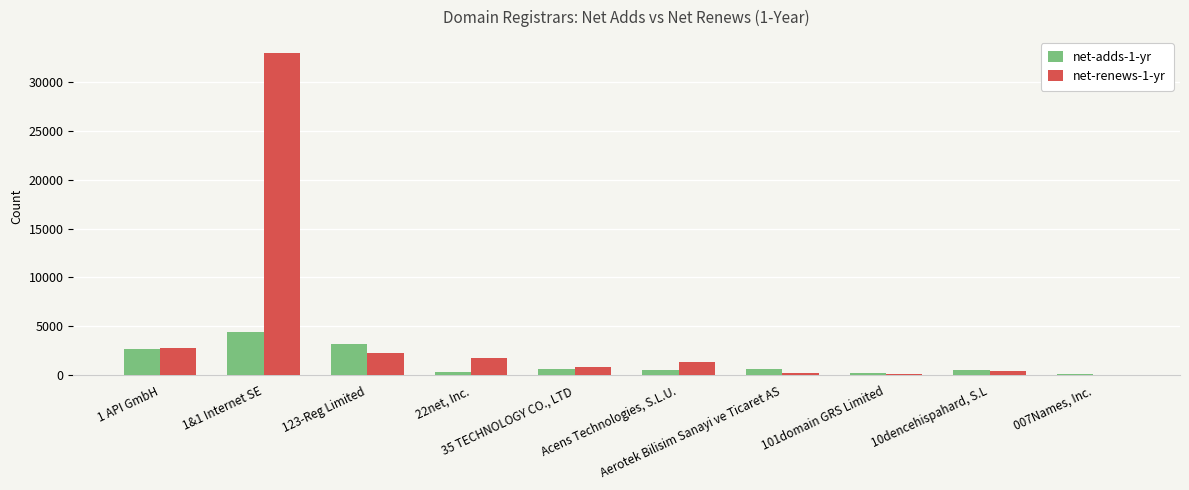

What is the sum of the net-renews-1-yr values at 123-Reg Limited and 1 API GmbH?

5123